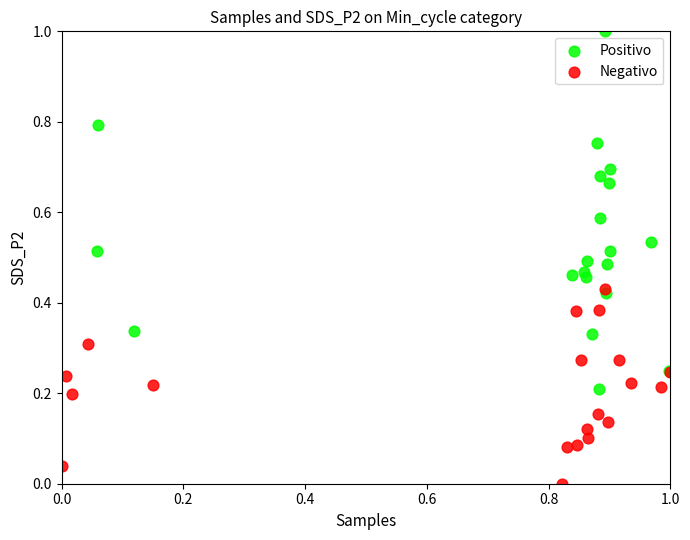

Which series contains the highest Y value?

Positivo